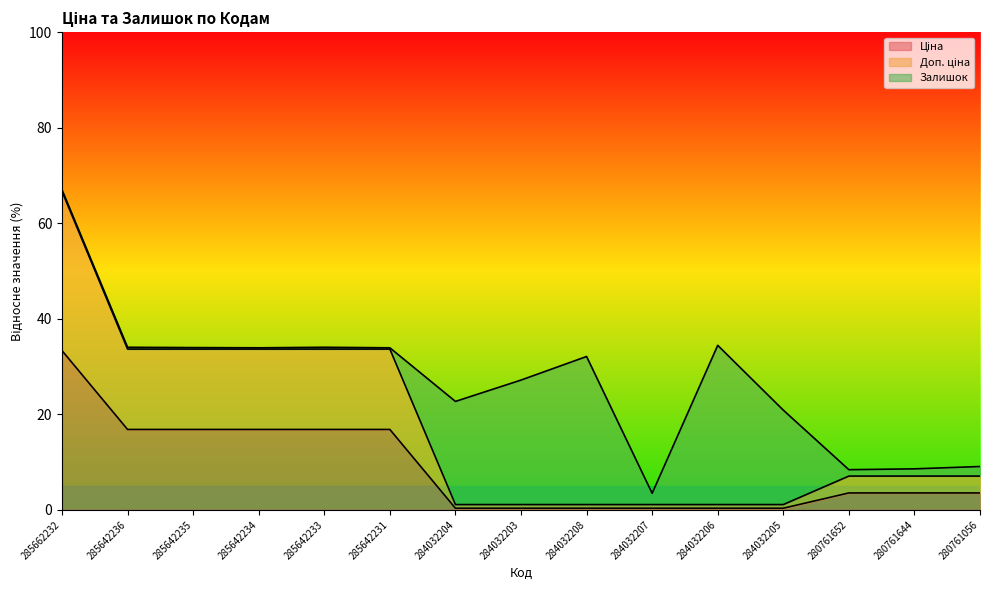

The value of Ціна at 285642236 is 7.2. True or false?

False